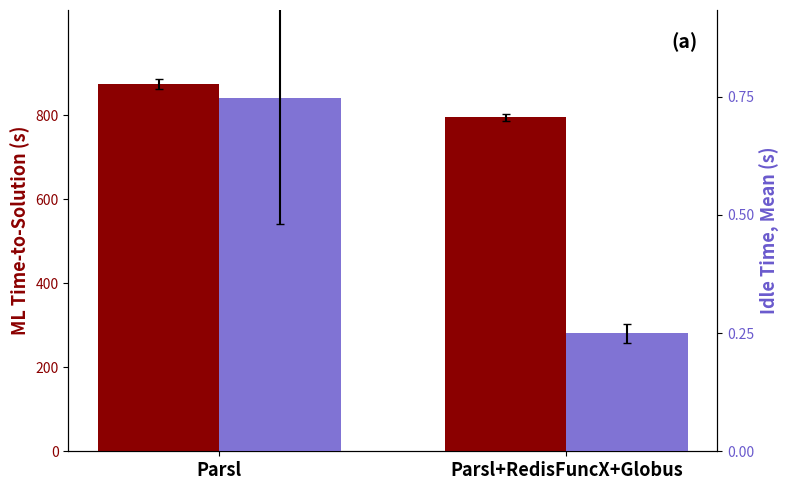

What is the total value across all series at Parsl?

1099